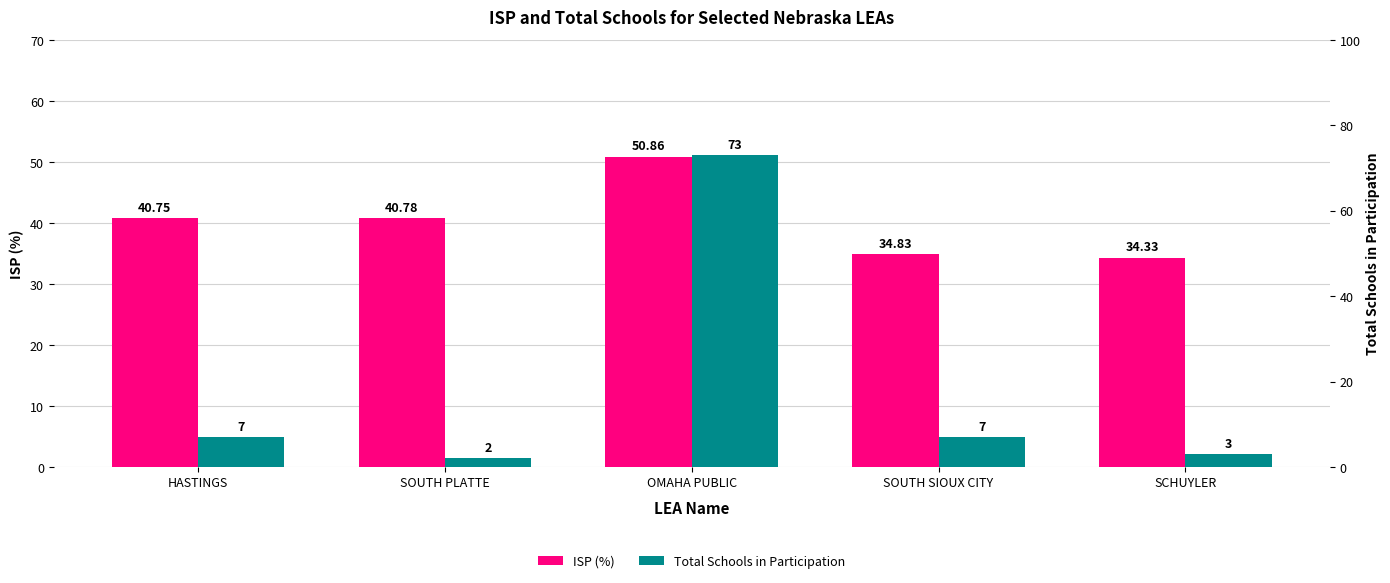

Which label corresponds to the smallest value in the chart?

SOUTH PLATTE